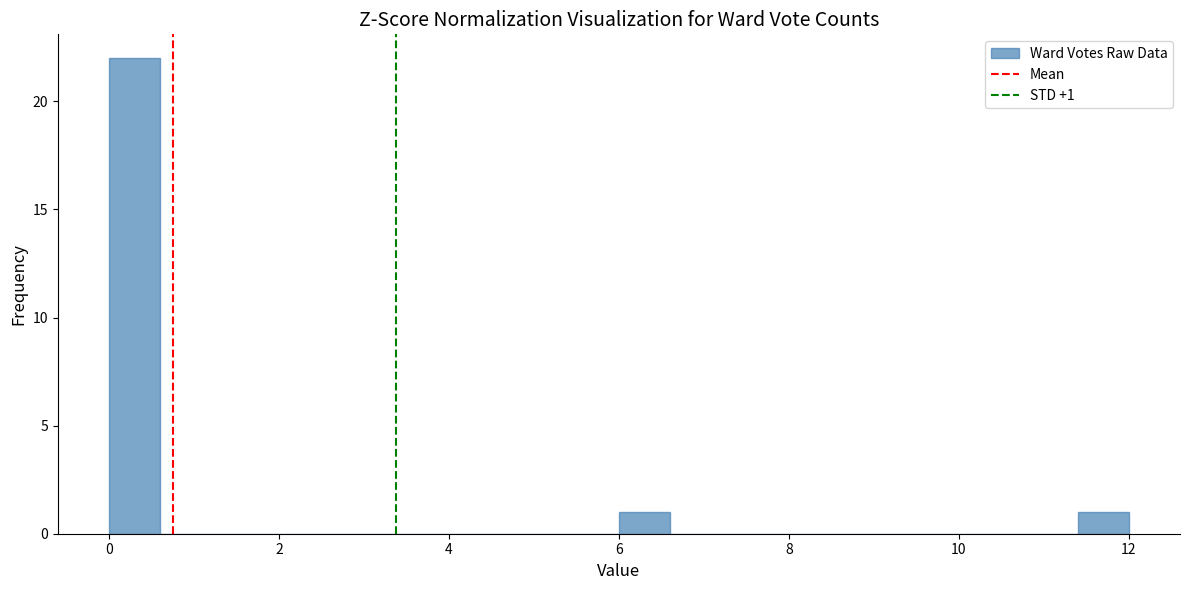

Read against the x-axis, roughly where is the centre of the tallest bar?

0.4